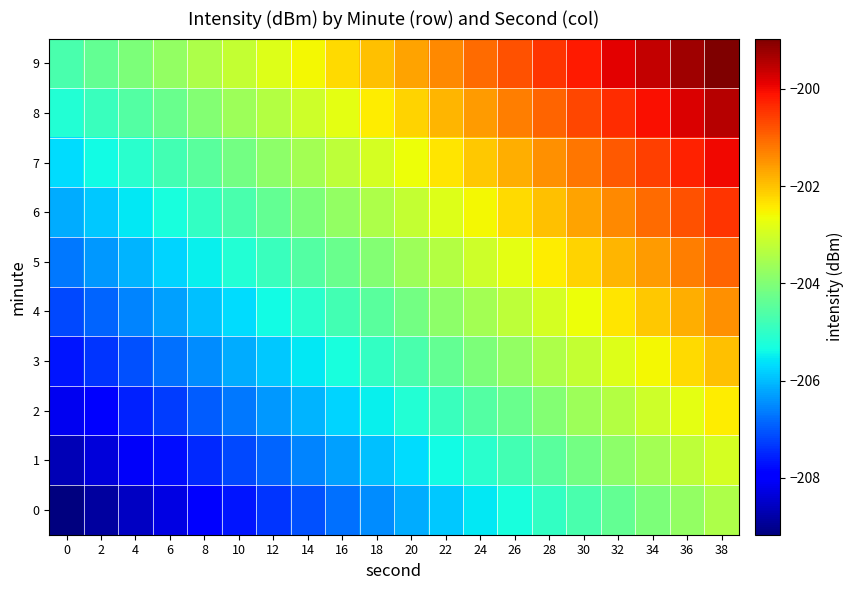

Reading left to right, transcribe all the data shown in this chart.

0: 0=-209.2	2=-208.9	4=-208.6	6=-208.3	8=-208.0	10=-207.7	12=-207.4	14=-207.1	16=-206.8	18=-206.5	20=-206.2	22=-205.9	24=-205.6	26=-205.3	28=-205.0	30=-204.7	32=-204.4	34=-204.1	36=-203.8	38=-203.5
1: 0=-208.7	2=-208.4	4=-208.1	6=-207.8	8=-207.5	10=-207.2	12=-206.9	14=-206.6	16=-206.3	18=-206.0	20=-205.7	22=-205.4	24=-205.1	26=-204.8	28=-204.5	30=-204.2	32=-203.9	34=-203.6	36=-203.3	38=-203.0
2: 0=-208.2	2=-207.9	4=-207.6	6=-207.3	8=-207.0	10=-206.7	12=-206.4	14=-206.1	16=-205.8	18=-205.5	20=-205.2	22=-204.9	24=-204.6	26=-204.3	28=-204.0	30=-203.7	32=-203.4	34=-203.1	36=-202.8	38=-202.5
3: 0=-207.7	2=-207.4	4=-207.1	6=-206.8	8=-206.5	10=-206.2	12=-205.9	14=-205.6	16=-205.3	18=-205.0	20=-204.7	22=-204.4	24=-204.1	26=-203.8	28=-203.5	30=-203.2	32=-202.9	34=-202.6	36=-202.3	38=-202.0
4: 0=-207.2	2=-206.9	4=-206.6	6=-206.3	8=-206.0	10=-205.7	12=-205.4	14=-205.1	16=-204.8	18=-204.5	20=-204.2	22=-203.9	24=-203.6	26=-203.3	28=-203.0	30=-202.7	32=-202.4	34=-202.1	36=-201.8	38=-201.5
5: 0=-206.7	2=-206.4	4=-206.1	6=-205.8	8=-205.5	10=-205.2	12=-204.9	14=-204.6	16=-204.3	18=-204.0	20=-203.7	22=-203.4	24=-203.1	26=-202.8	28=-202.5	30=-202.2	32=-201.9	34=-201.6	36=-201.3	38=-201.0
6: 0=-206.2	2=-205.9	4=-205.6	6=-205.3	8=-205.0	10=-204.7	12=-204.4	14=-204.1	16=-203.8	18=-203.5	20=-203.2	22=-202.9	24=-202.6	26=-202.3	28=-202.0	30=-201.7	32=-201.4	34=-201.1	36=-200.8	38=-200.5
7: 0=-205.7	2=-205.4	4=-205.1	6=-204.8	8=-204.5	10=-204.2	12=-203.9	14=-203.6	16=-203.3	18=-203.0	20=-202.7	22=-202.4	24=-202.1	26=-201.8	28=-201.5	30=-201.2	32=-200.9	34=-200.6	36=-200.3	38=-200.0
8: 0=-205.2	2=-204.9	4=-204.6	6=-204.3	8=-204.0	10=-203.7	12=-203.4	14=-203.1	16=-202.8	18=-202.5	20=-202.2	22=-201.9	24=-201.6	26=-201.3	28=-201.0	30=-200.7	32=-200.4	34=-200.1	36=-199.8	38=-199.5
9: 0=-204.7	2=-204.4	4=-204.1	6=-203.8	8=-203.5	10=-203.2	12=-202.9	14=-202.6	16=-202.3	18=-202.0	20=-201.7	22=-201.4	24=-201.1	26=-200.8	28=-200.5	30=-200.2	32=-199.9	34=-199.6	36=-199.3	38=-199.0